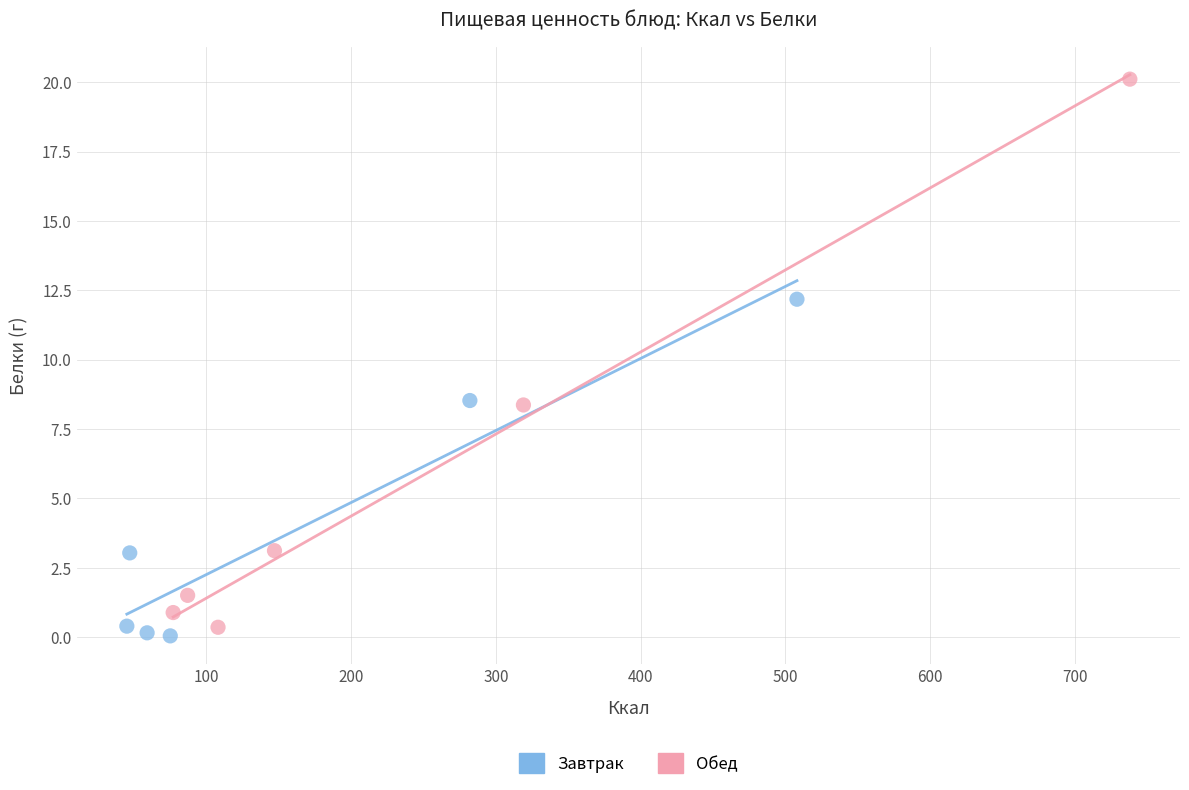

Which series reaches the maximum Y coordinate?

Обед